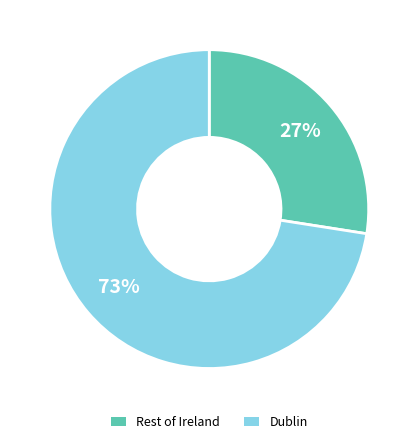

Is the sum of Dublin and Rest of Ireland greater than half?

Yes